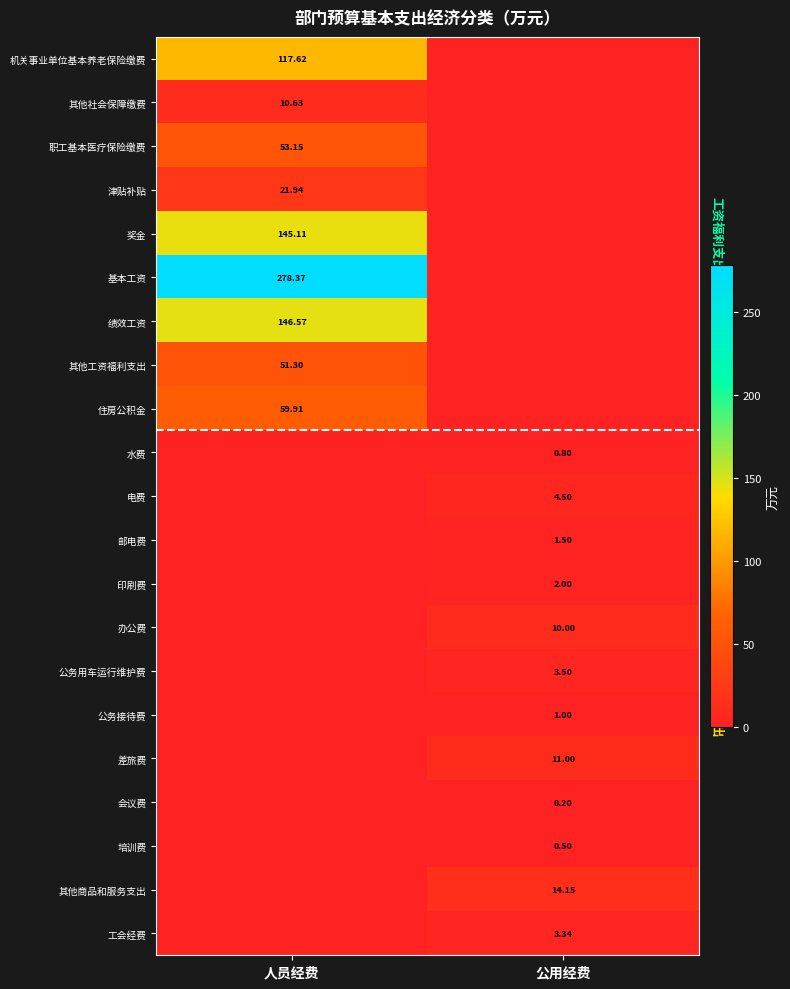

Is the value of 会议费 at 公用经费 greater than the value of 培训费 at 公用经费?

No